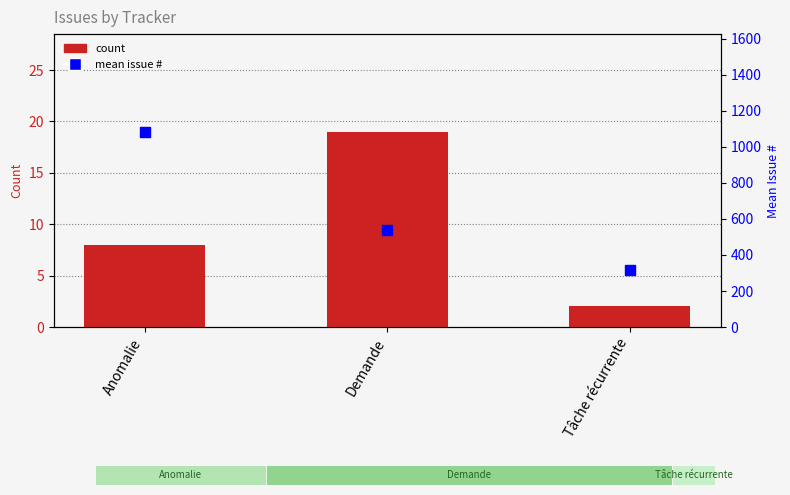

Is the value of count at Demande greater than the value of mean issue # at Anomalie?

No